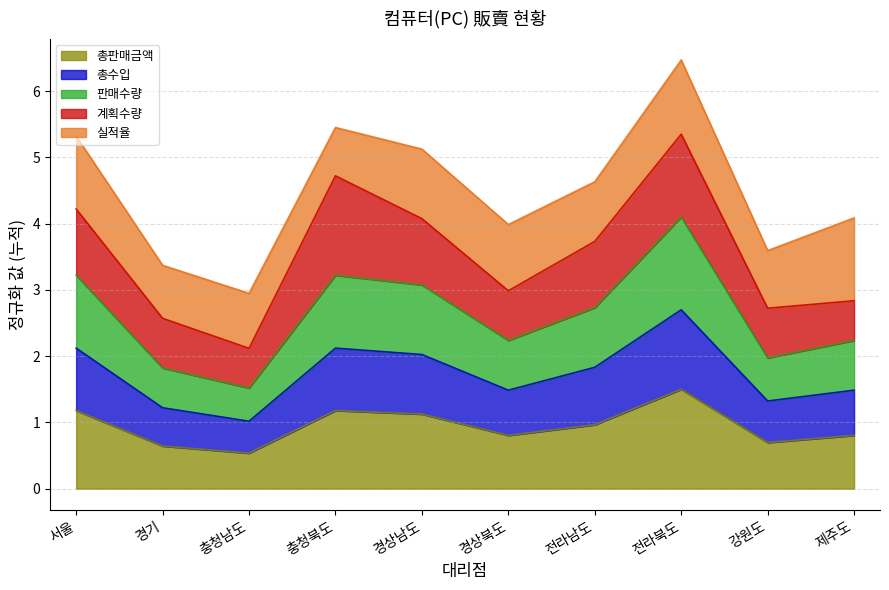

Is it true that 총판매금액 equals 1.1 at 경상남도?

True